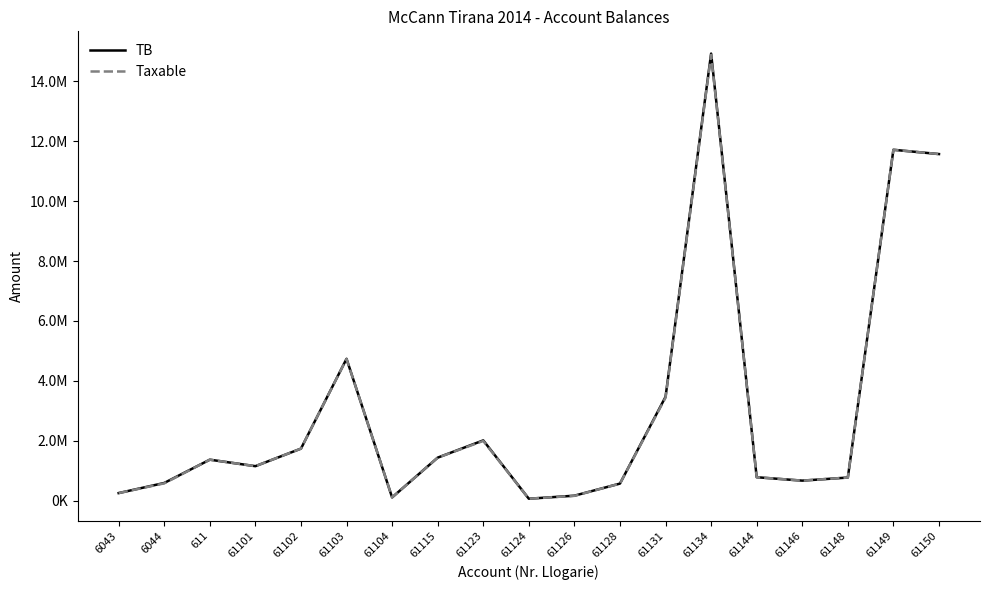

What are all the series names shown in the legend?

TB, Taxable